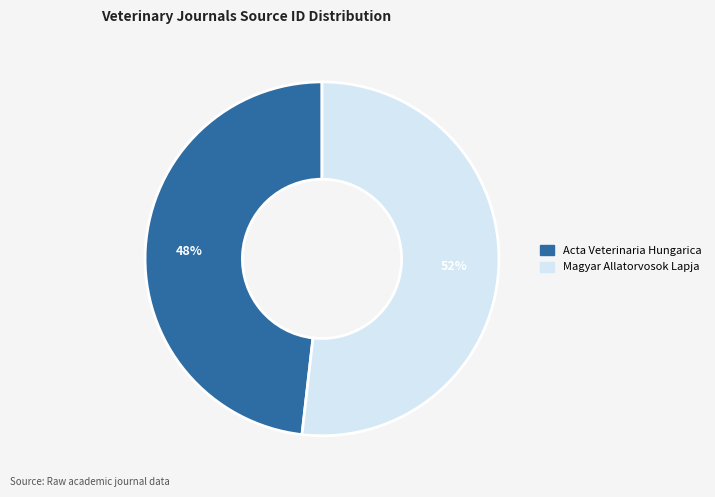

To the nearest percent, what is the difference between the Acta Veterinaria Hungarica and Magyar Allatorvosok Lapja slice percentages?

4%